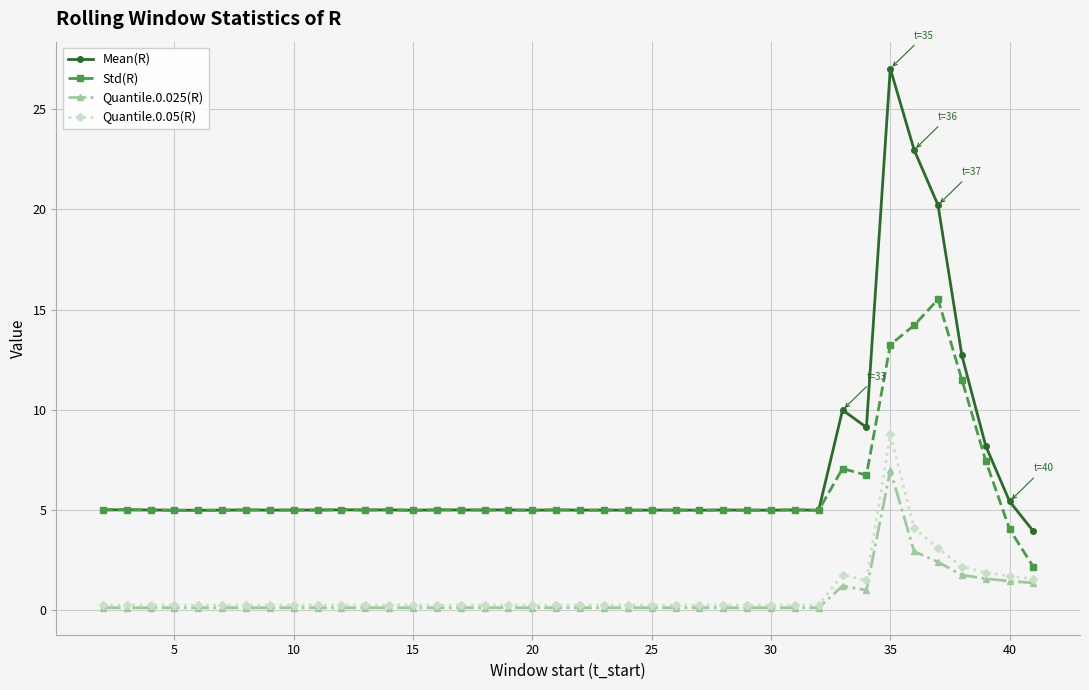

Does the chart have visible grid lines?

Yes